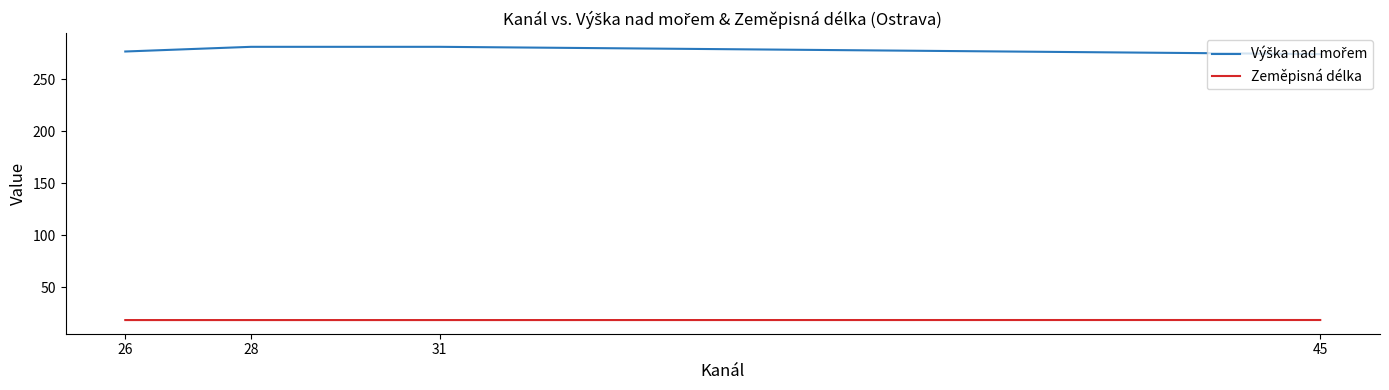

What is the spread (max minus min) of values at 28?

262.7